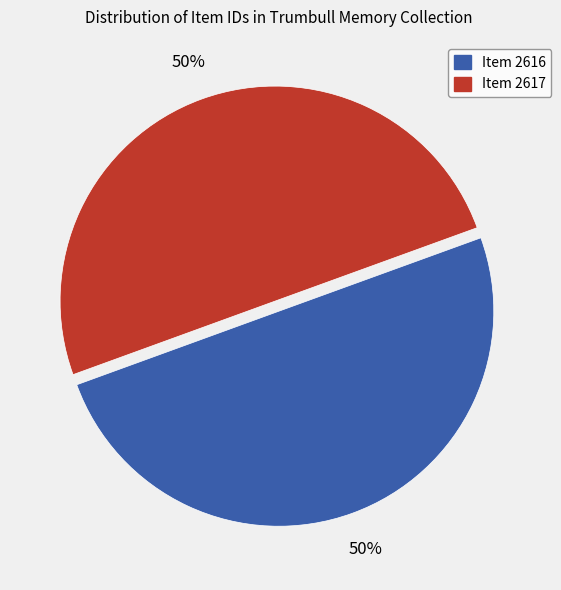

What is the ratio of the value at Item 2616 to the value at Item 2617?

1.0